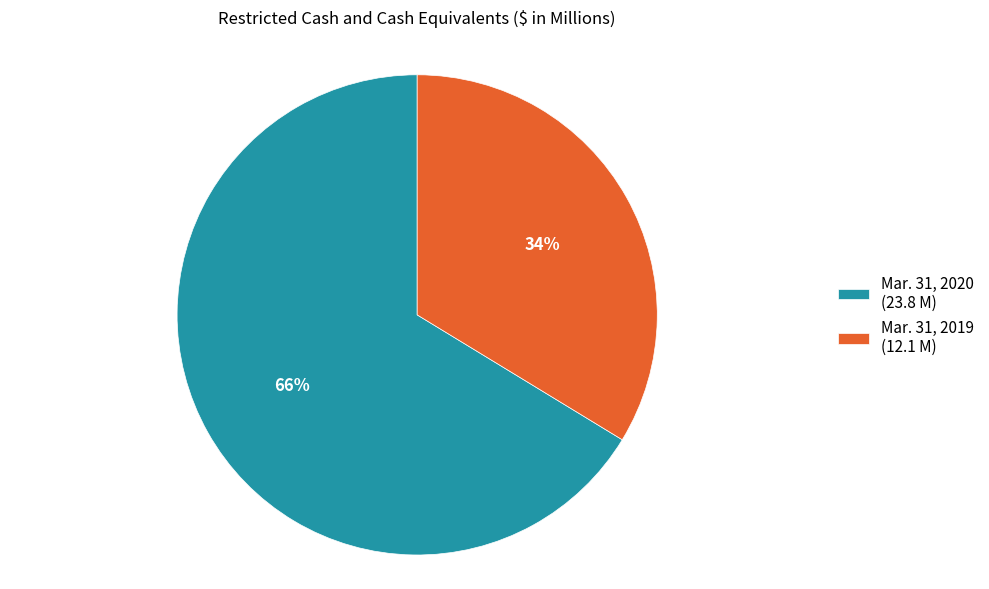

Which has a higher value, Mar. 31, 2019 or Mar. 31, 2020?

Mar. 31, 2020